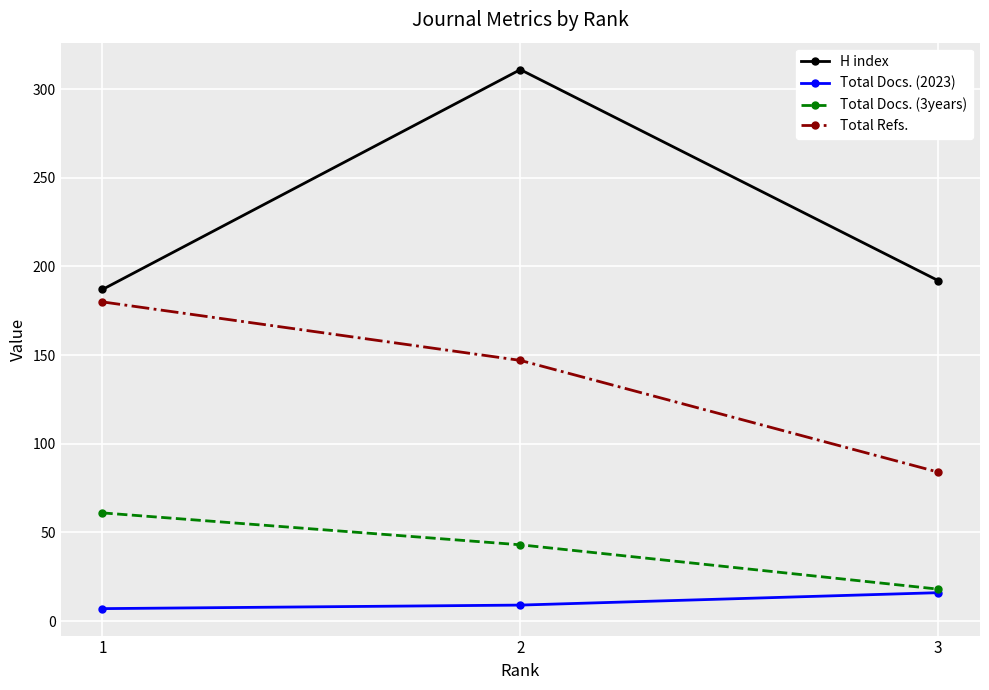

List the labels in order of Total Docs. (3years) value, largest first.

1, 2, 3